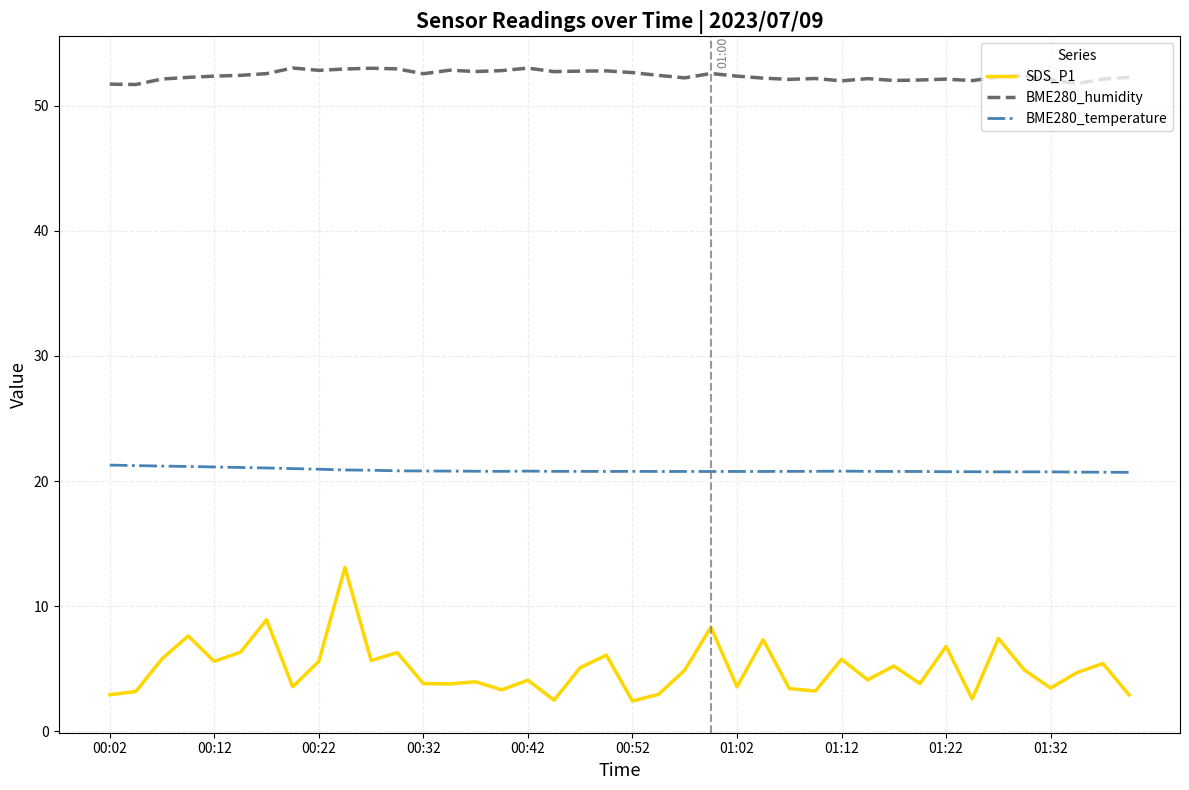

What is the lowest value of the BME280_temperature series?

20.7